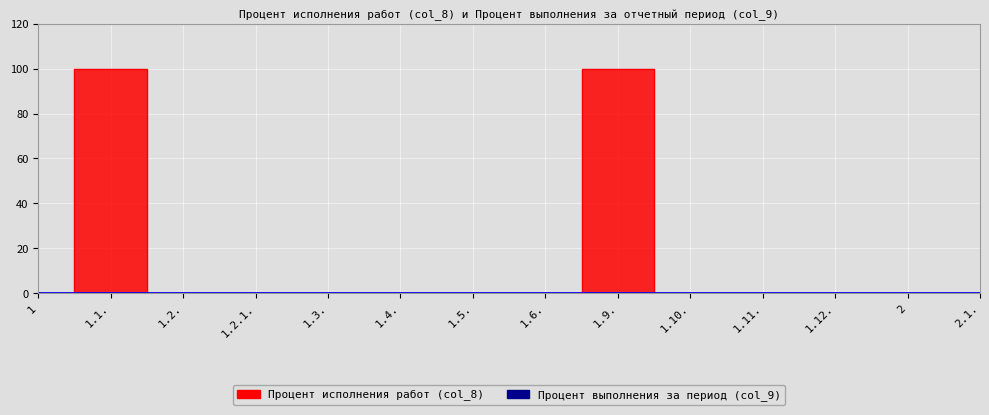

True or false: Заключение договора на строительство and Заключение договора на ТП cross at least once.

False